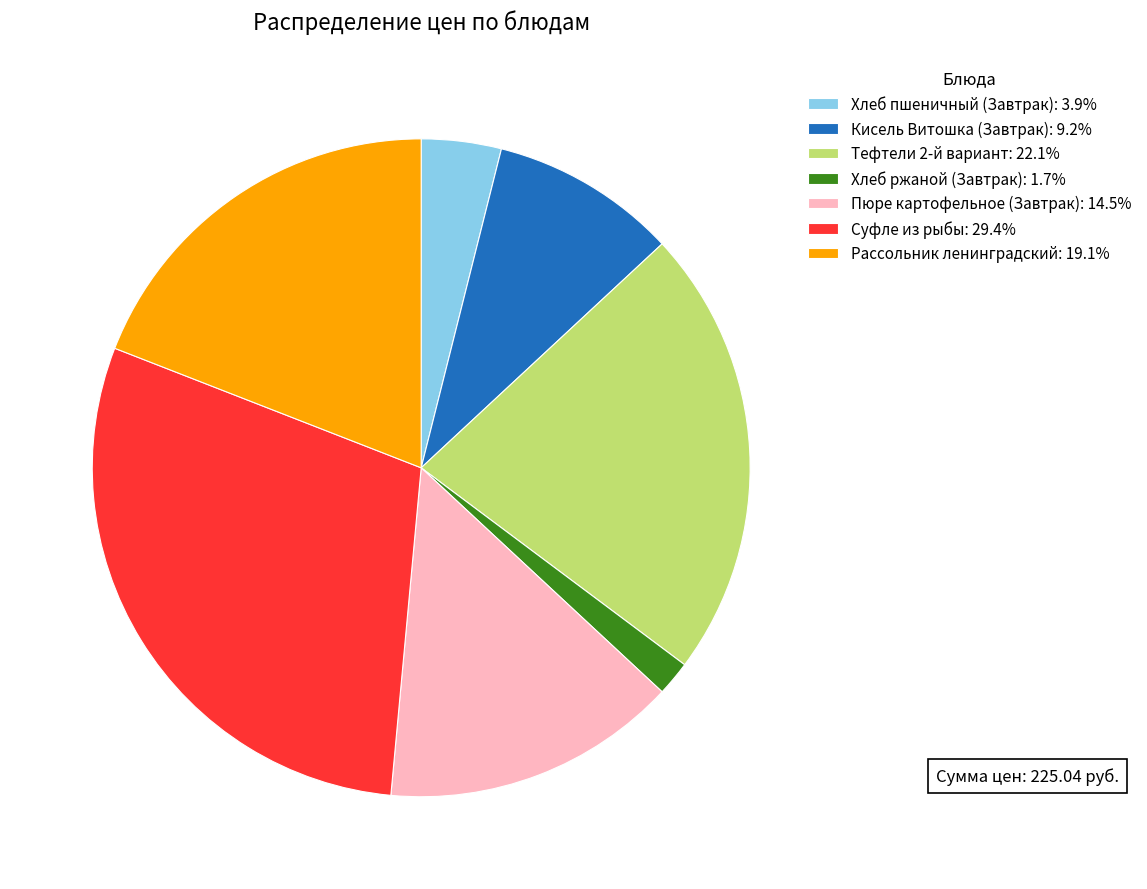

Does any single category account for the majority?

No